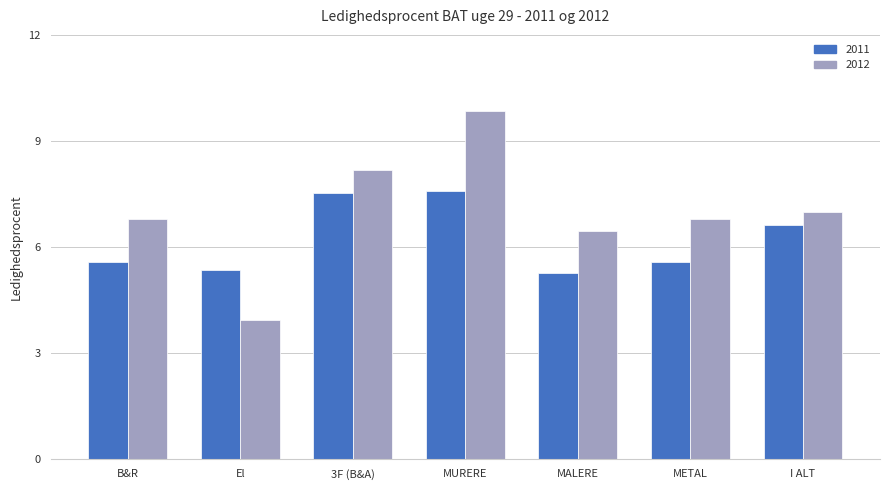

At how many categories does at least one series exceed 9?

1